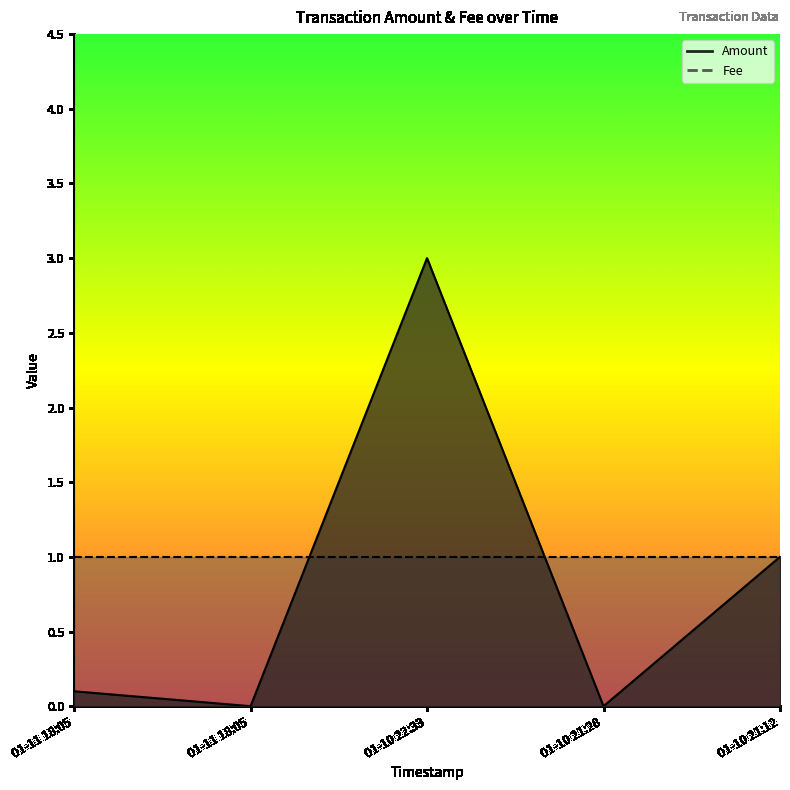

List the labels in order of value, smallest first.

01-11 18:05, 01-10 21:28, 01-11 18:05, 01-10 21:12, 01-10 22:33